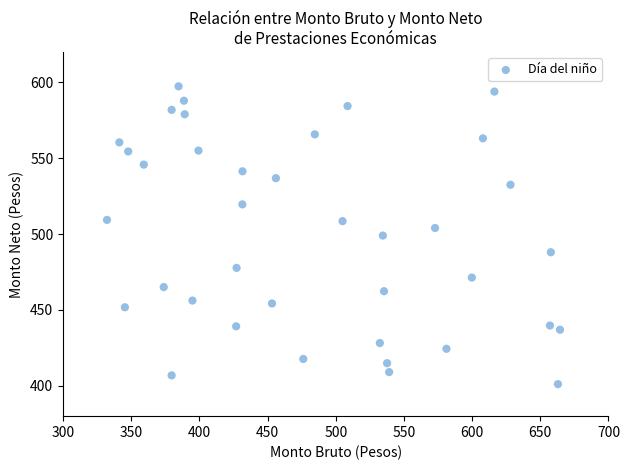

What is the range of X values (max minus min)?

332.3